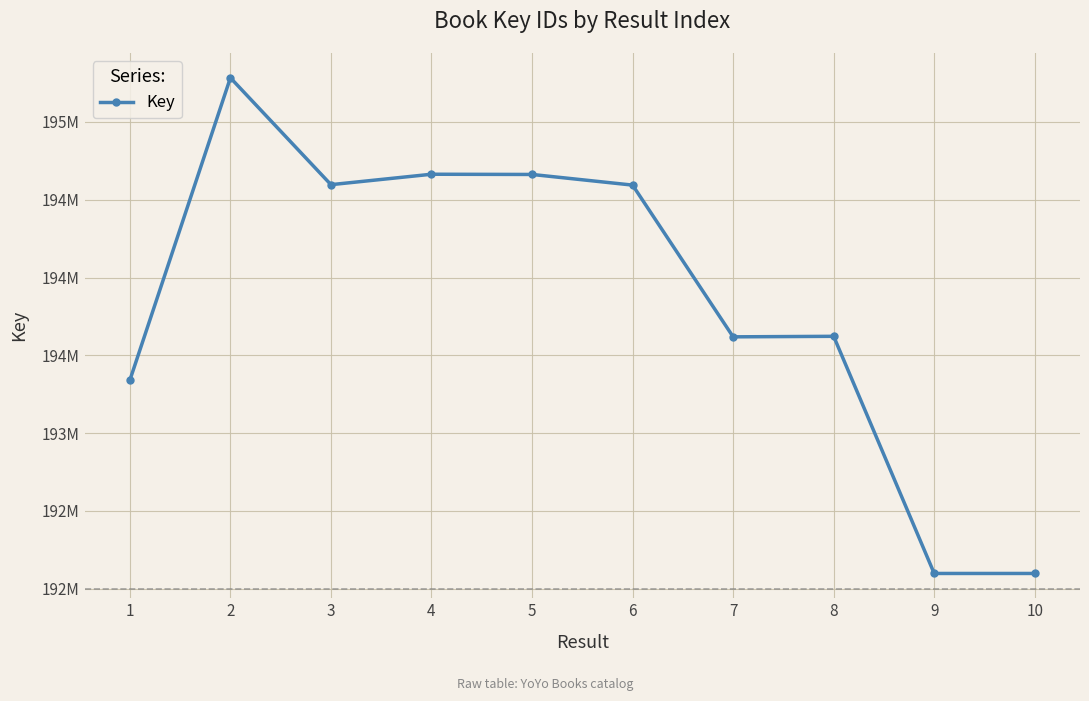

Is this an area chart (filled region under the line)?

No